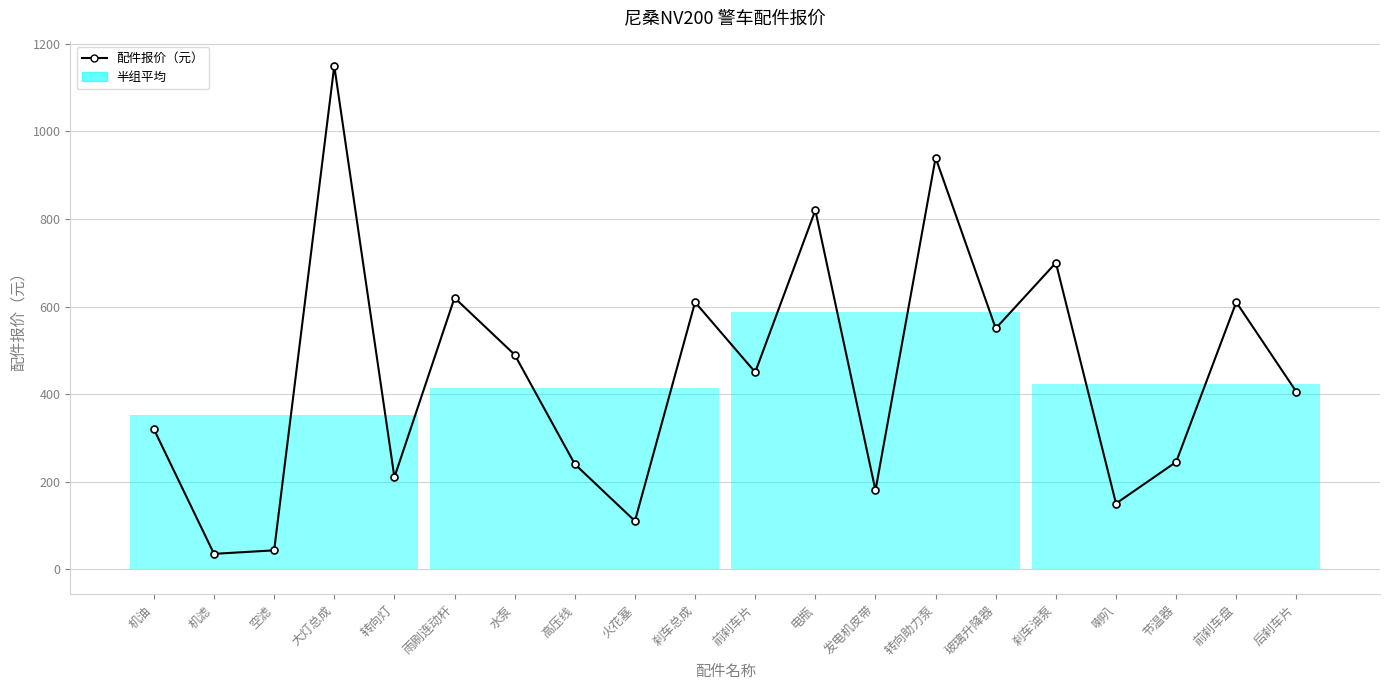

What is the maximum value shown in the chart?

1150